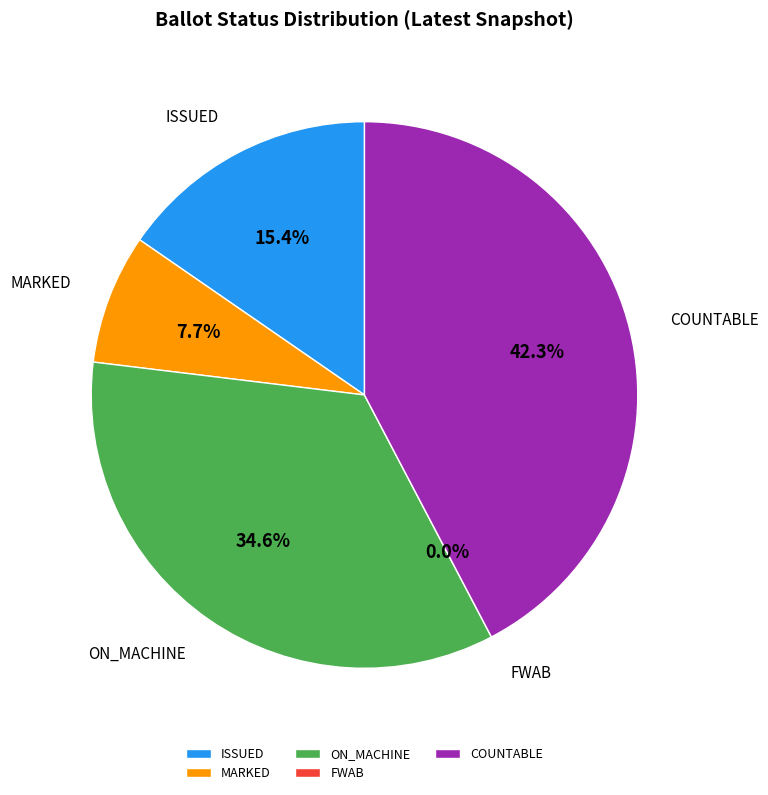

To the nearest percent, what is the difference between the largest and smallest slice percentages?

42%